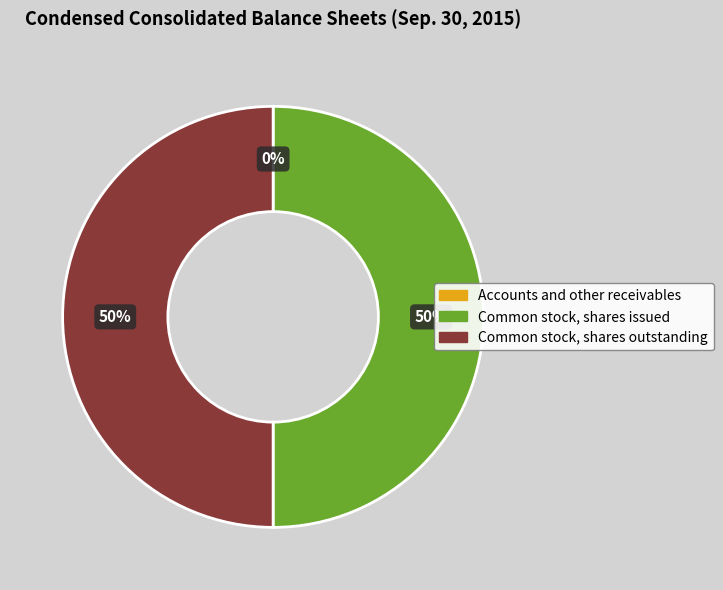

Is it true that Common stock, shares issued is 50% of the pie?

True